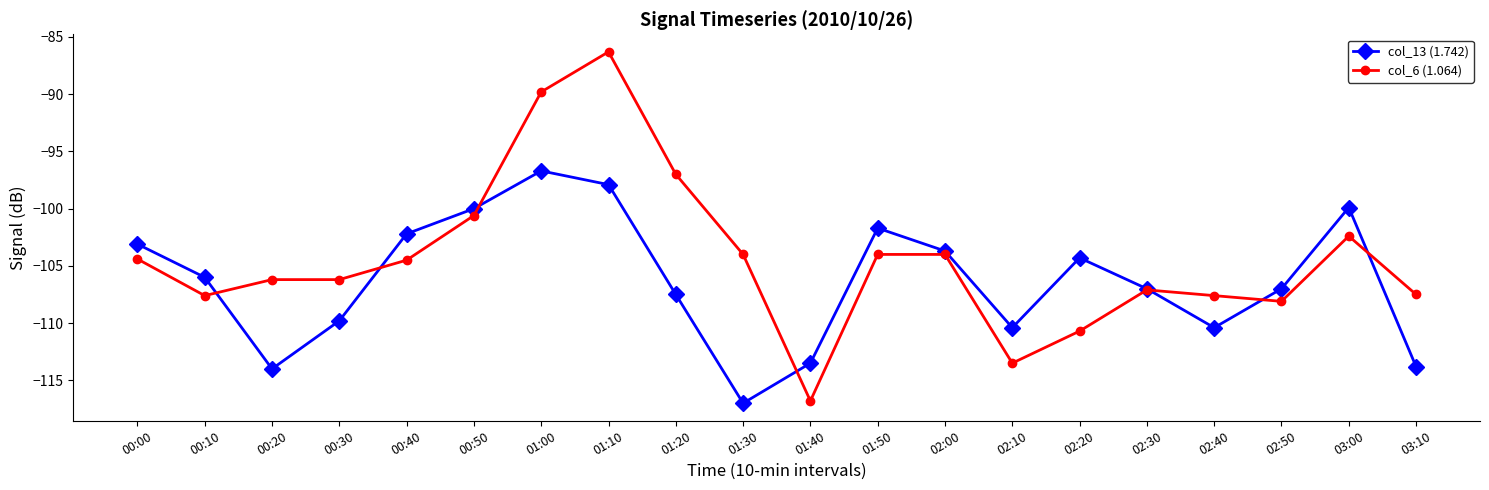

What is the label of the 4th point from the left?

00:30